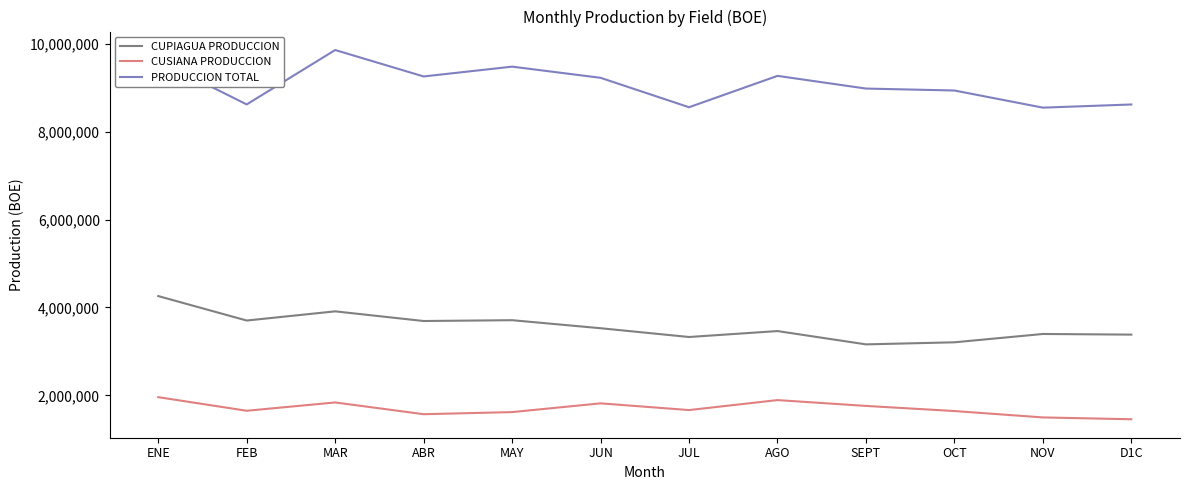

What is the difference between the CUPIAGUA PRODUCCION values at OCT and FEB?

496003